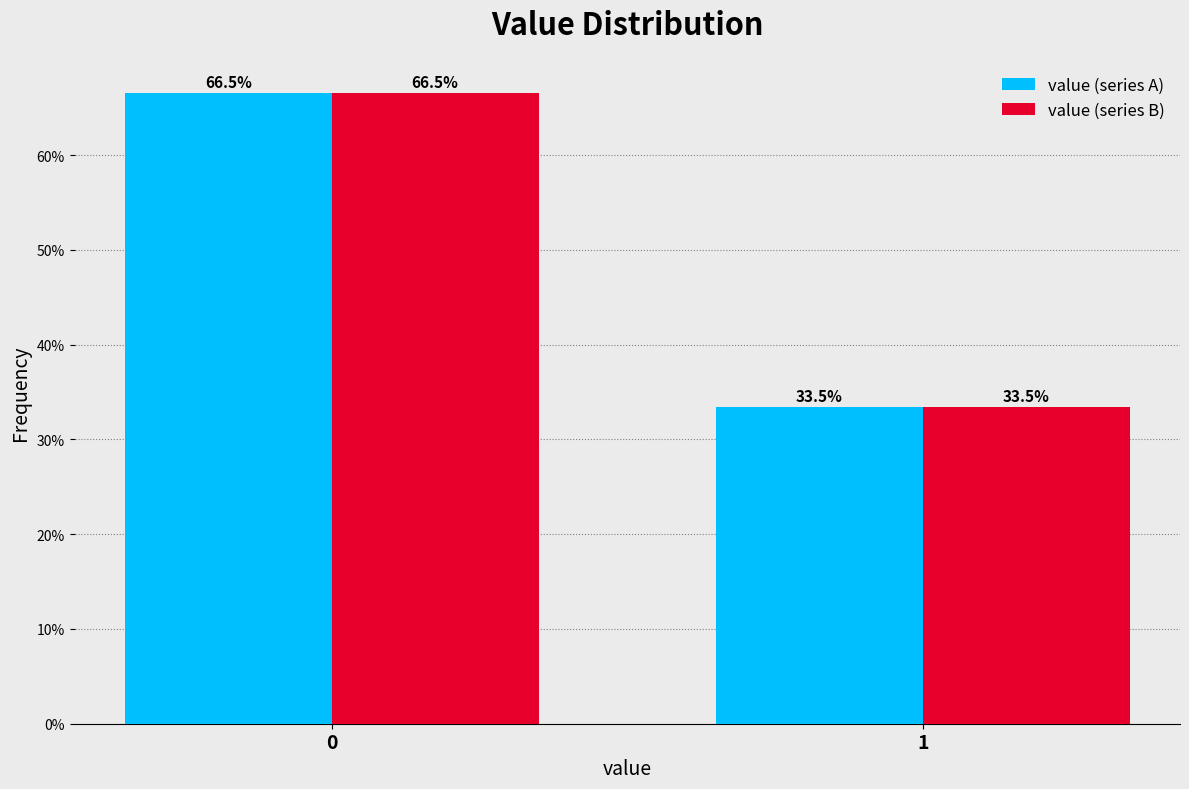

Reading left to right, list all the values displayed in this chart.

value (series A): 0=66.5	1=33.5
value (series B): 0=66.5	1=33.5